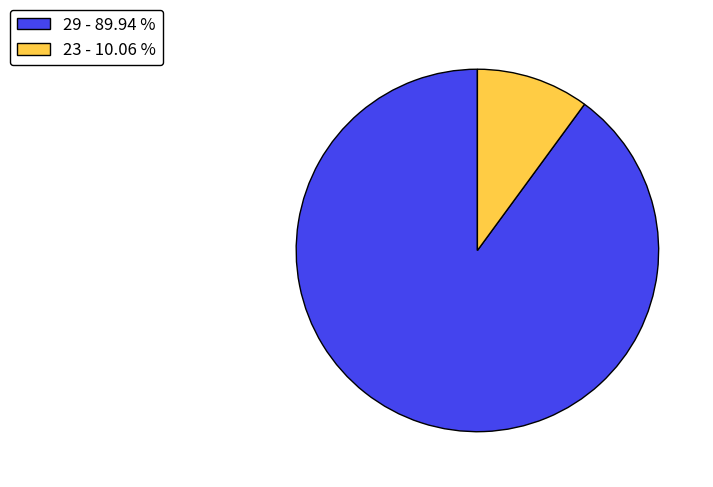

Combined, do 23 - 10.06 % and 29 - 89.94 % account for over 50%?

Yes